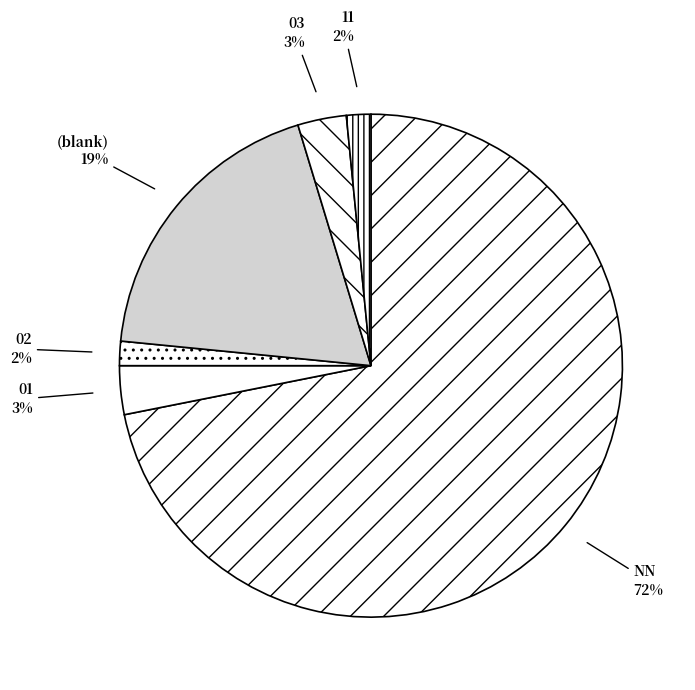

Between (blank) and 03, which is larger?

(blank)